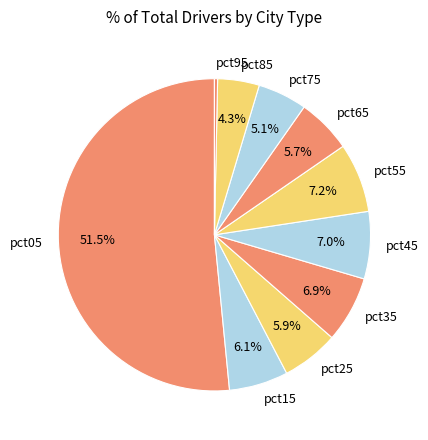

Which category has the smallest portion of the pie?

pct95